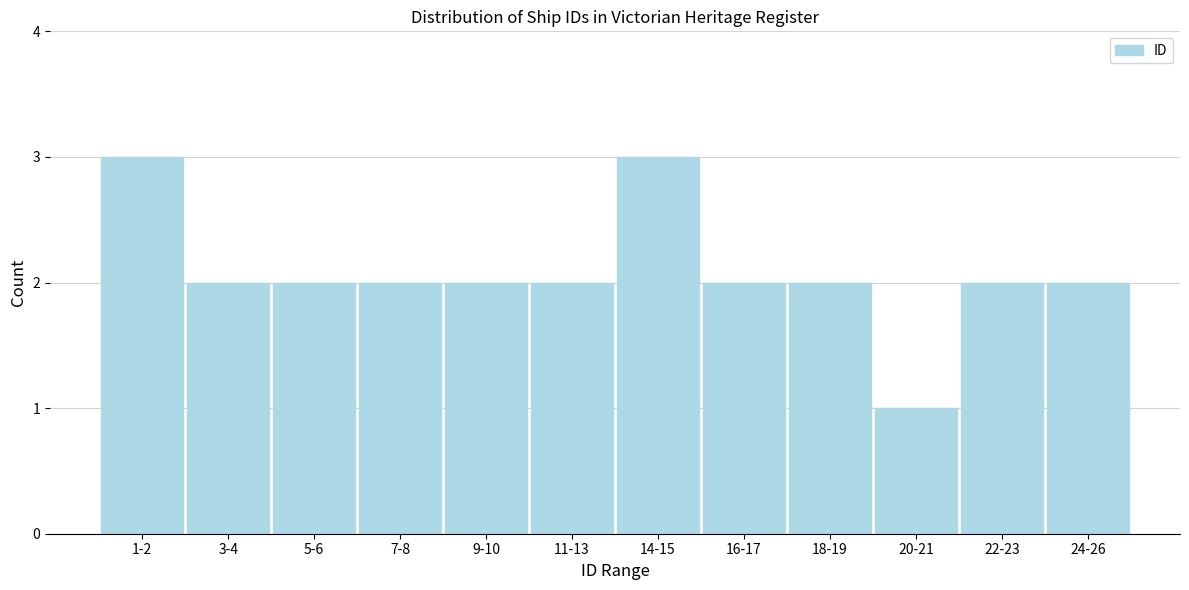

Reading right to left, extract all data points from this chart.

2	2	1	2	2	3	2	2	2	2	2	3